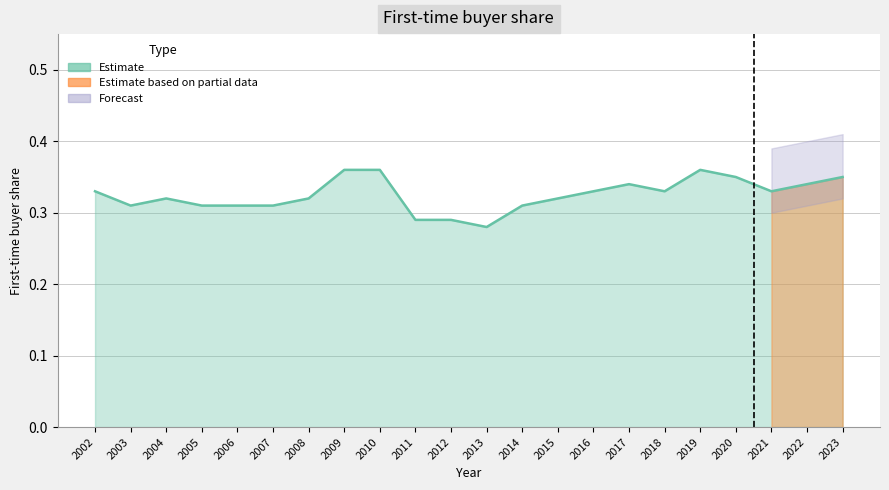

The value at 2005 is 0.5. True or false?

False